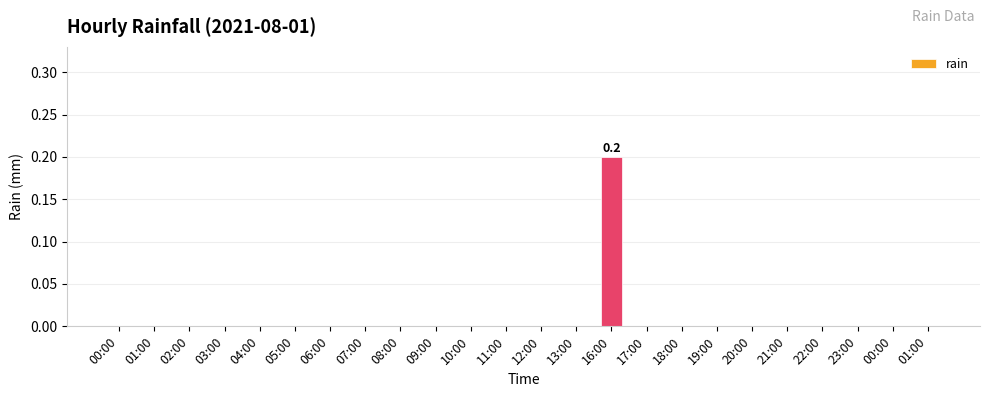

How many distinct data groups are displayed?

1